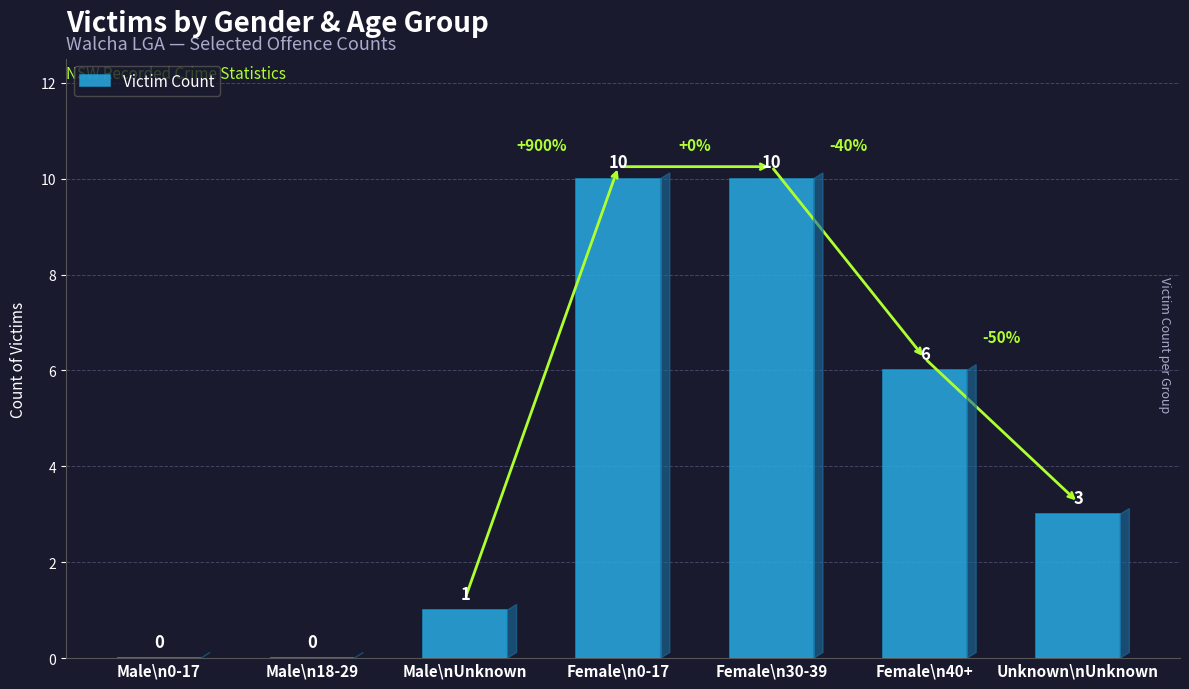

What is the sum of the values at Male\n18-29 and Unknown\nUnknown?

3